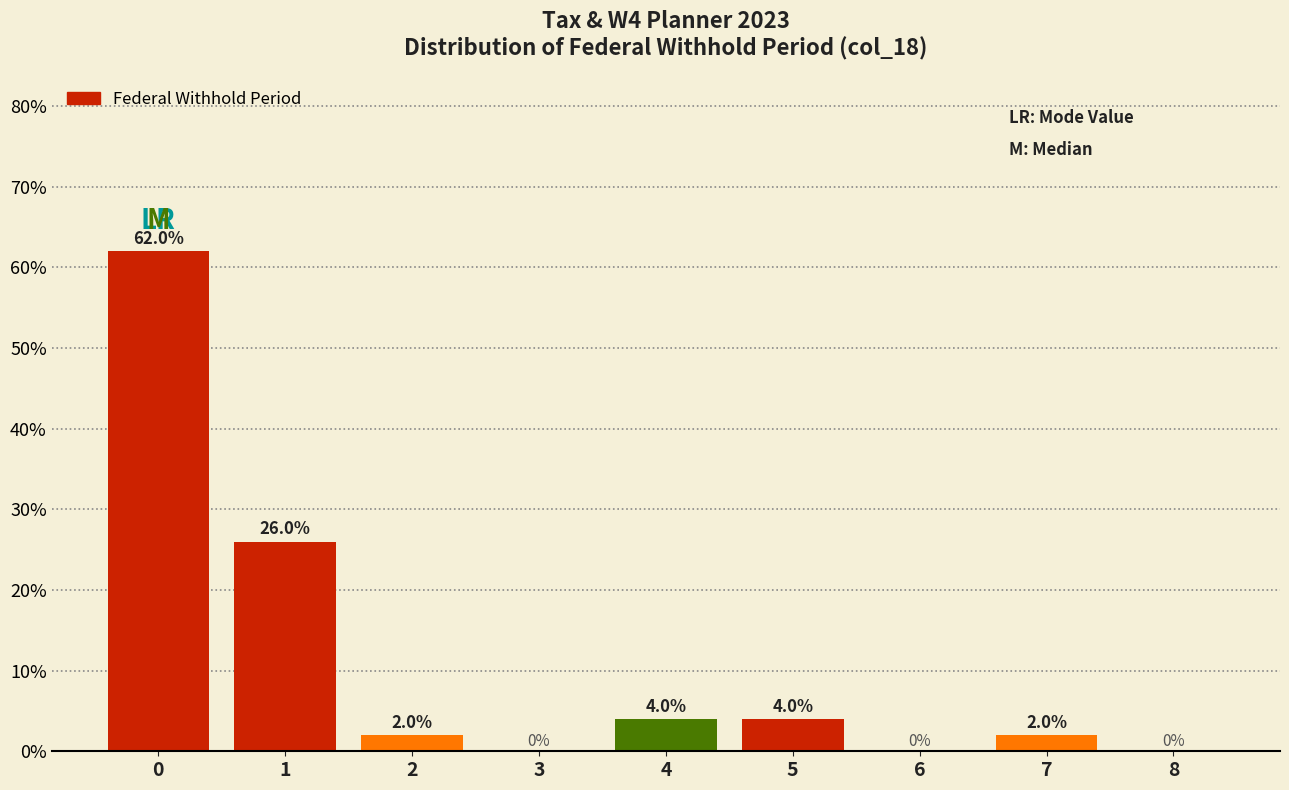

Reading right to left, list all the values displayed in this chart.

8=0	7=2	6=0	5=4	4=4	3=0	2=2	1=26	0=62